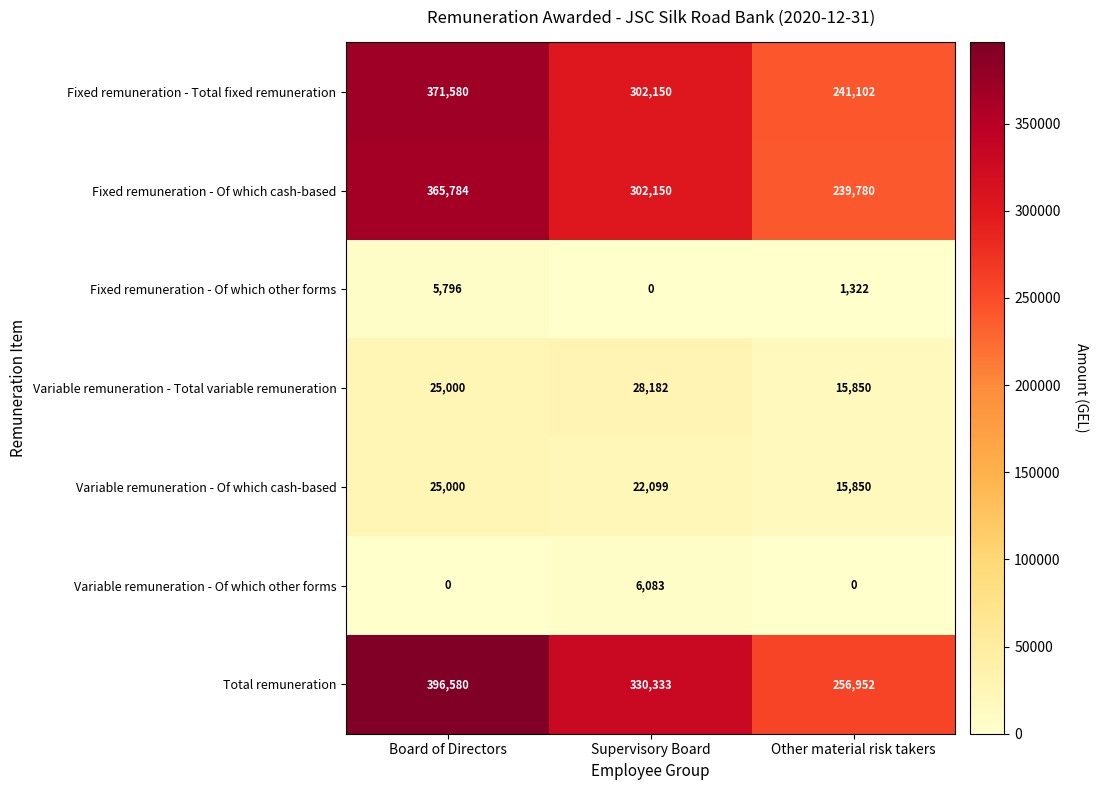

At which label is Variable remuneration - Total variable remuneration closest to 22016?

Board of Directors